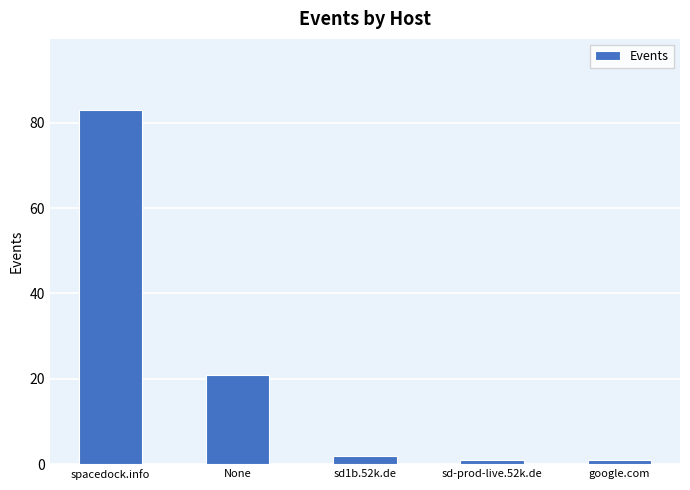

The chart shows a value of 30 at None. True or false?

False